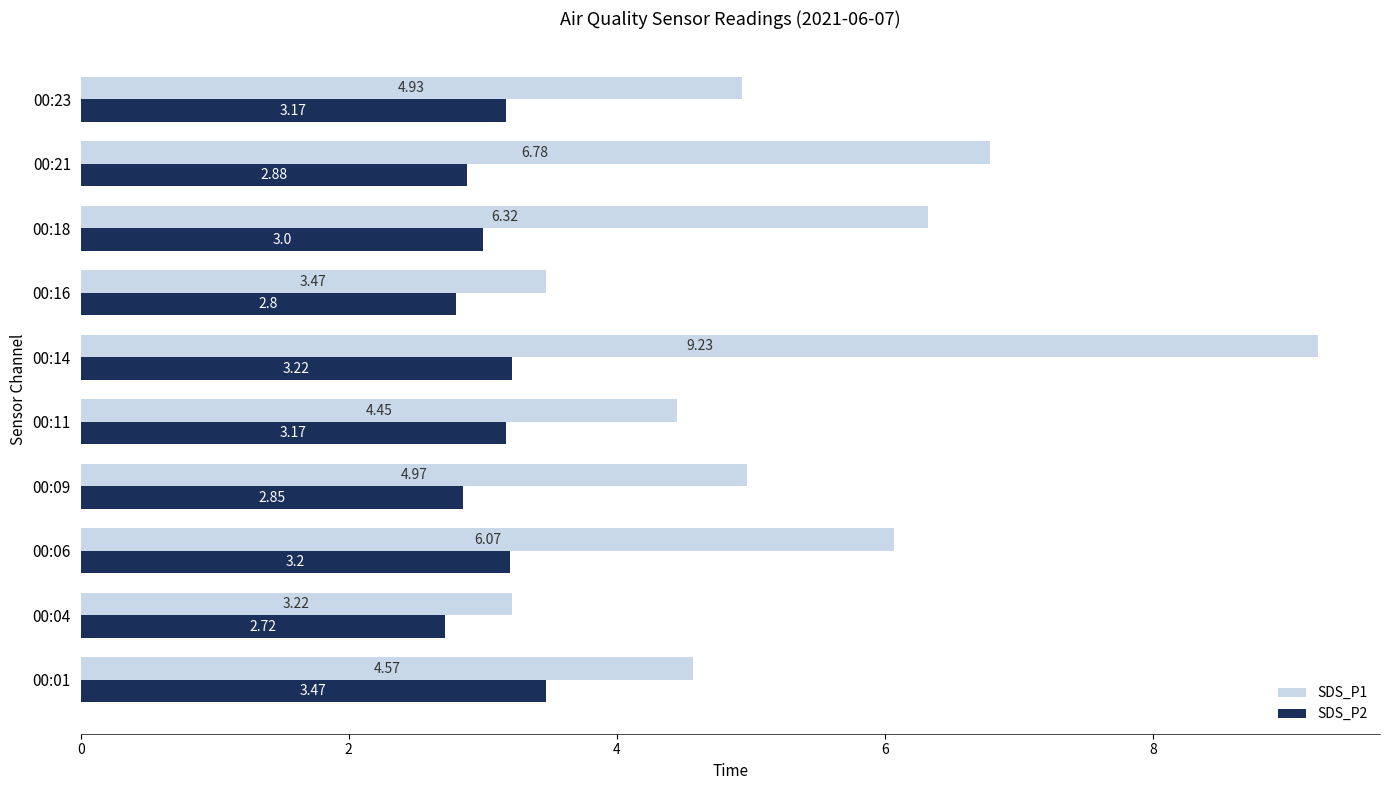

At how many categories does at least one series exceed 5?

4